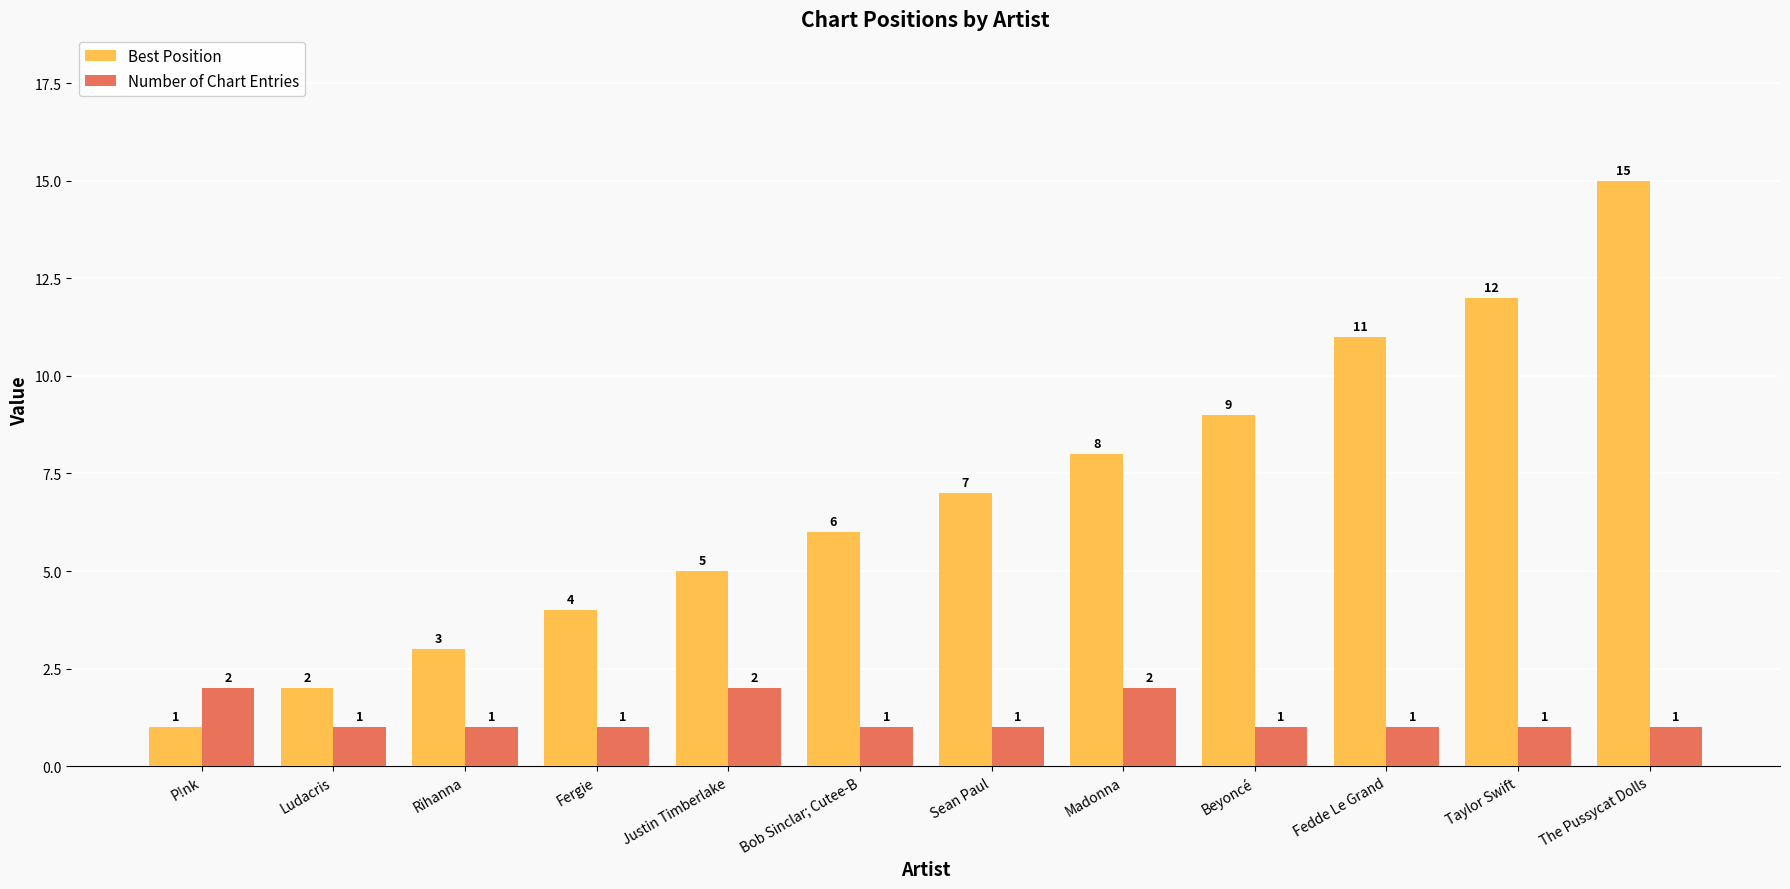

What is the difference between the second highest and second lowest values in the Number of Chart Entries series?

1